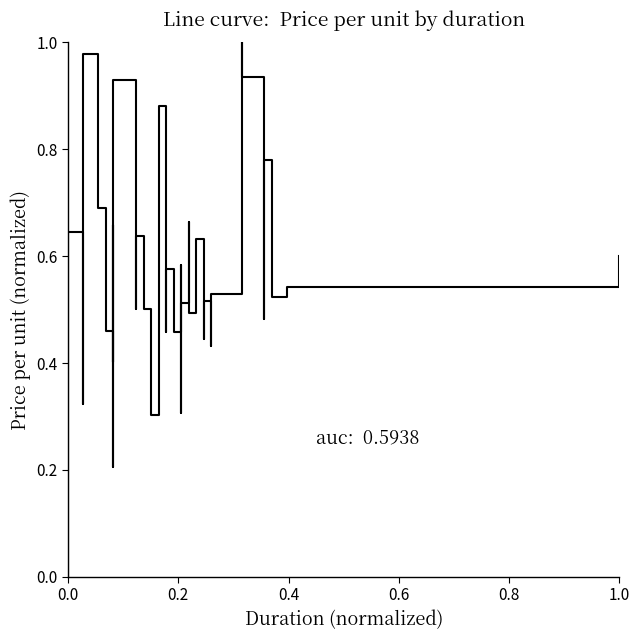

Count the number of data series in this chart.

1